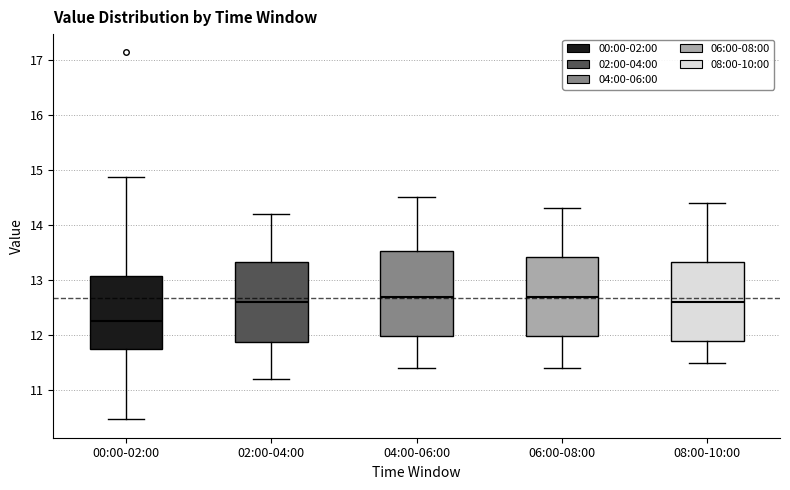

Reading left to right, read every box against the y-axis: the position of its median line, the range the box covers, and the ends of its whiskers. The values are not printed on the chart, so give them approximately, as read against the axis.

00:00-02:00: median 12.3, box 11.8 to 13.1, whiskers 10.5 to 14.9
02:00-04:00: median 12.6, box 11.9 to 13.3, whiskers 11.2 to 14.2
04:00-06:00: median 12.7, box 12.0 to 13.5, whiskers 11.4 to 14.5
06:00-08:00: median 12.7, box 12.0 to 13.4, whiskers 11.4 to 14.3
08:00-10:00: median 12.6, box 11.9 to 13.3, whiskers 11.5 to 14.4